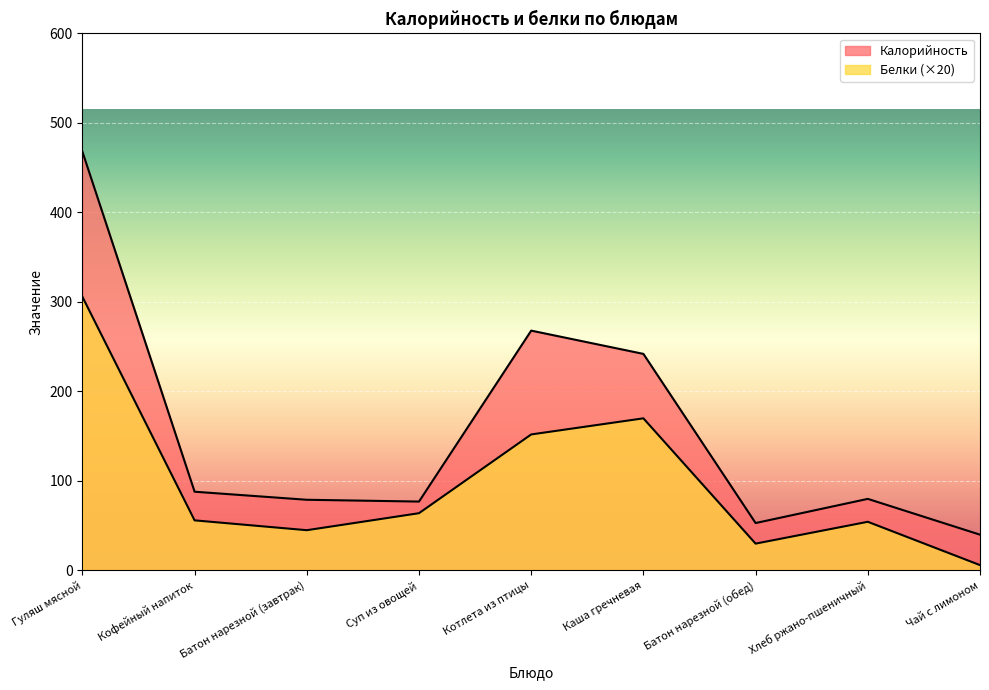

True or false: Калорийность and Белки intersect in this chart.

False